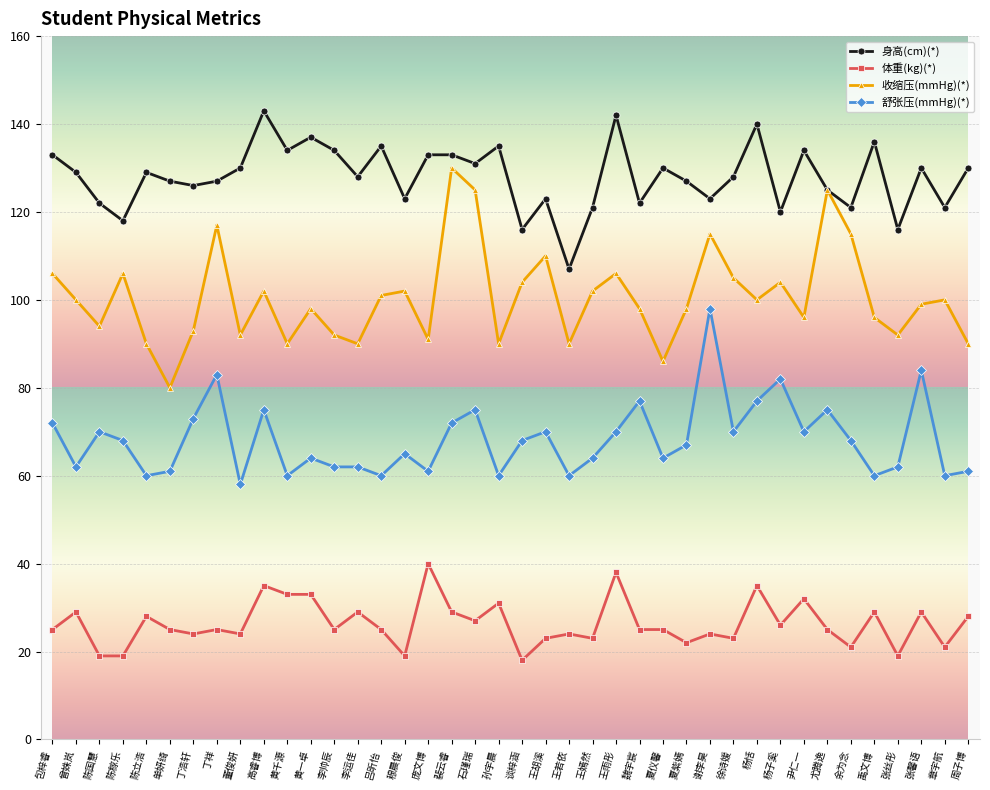

True or false: 体重(kg)(*) has a value of 42 at 孙宇晨.

False